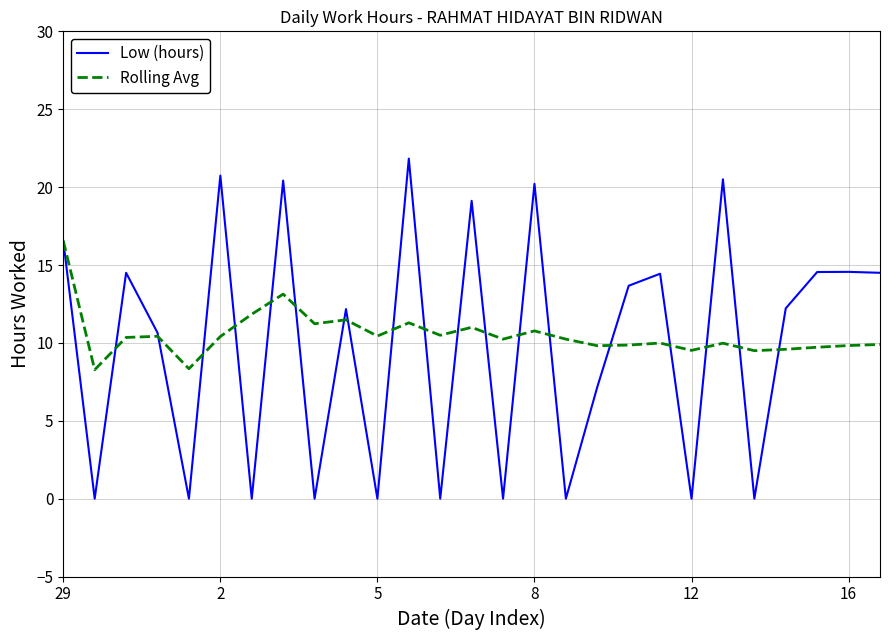

What is the highest value of the Low (hours) series?

21.8